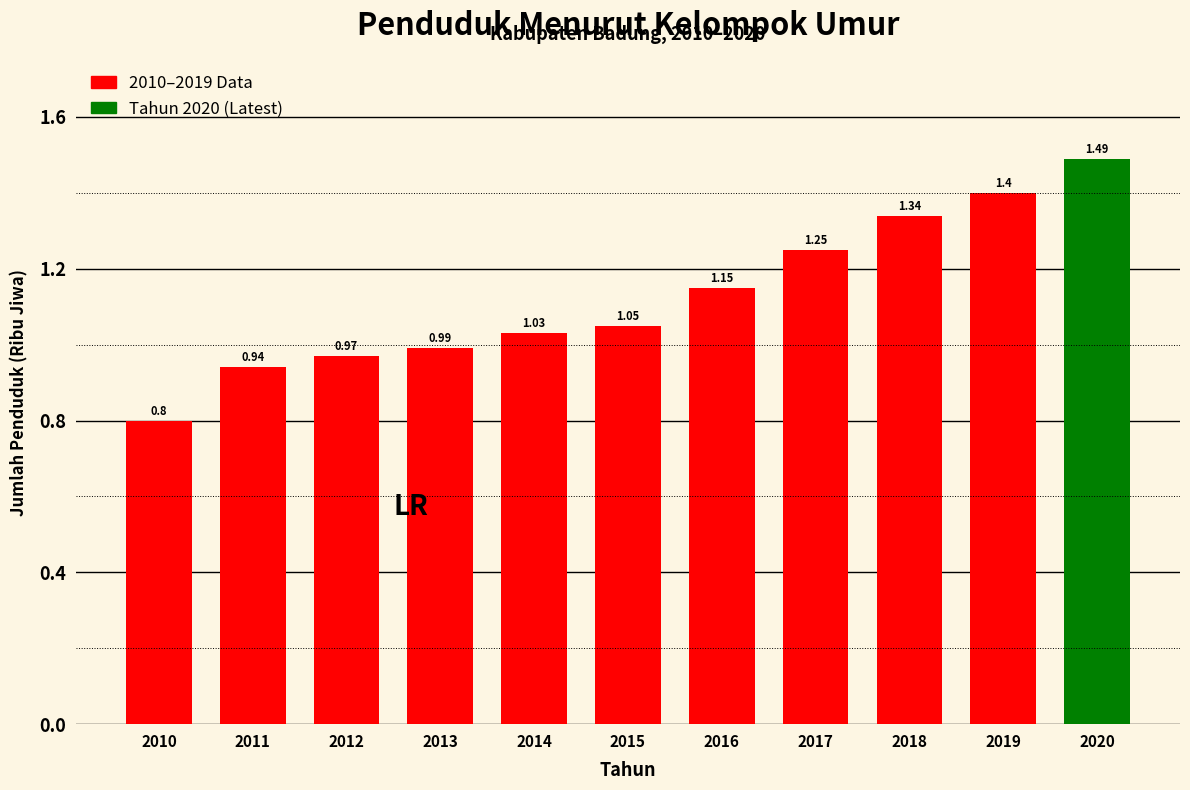

What is the sum of the values at 2015 and 2014?

2.1